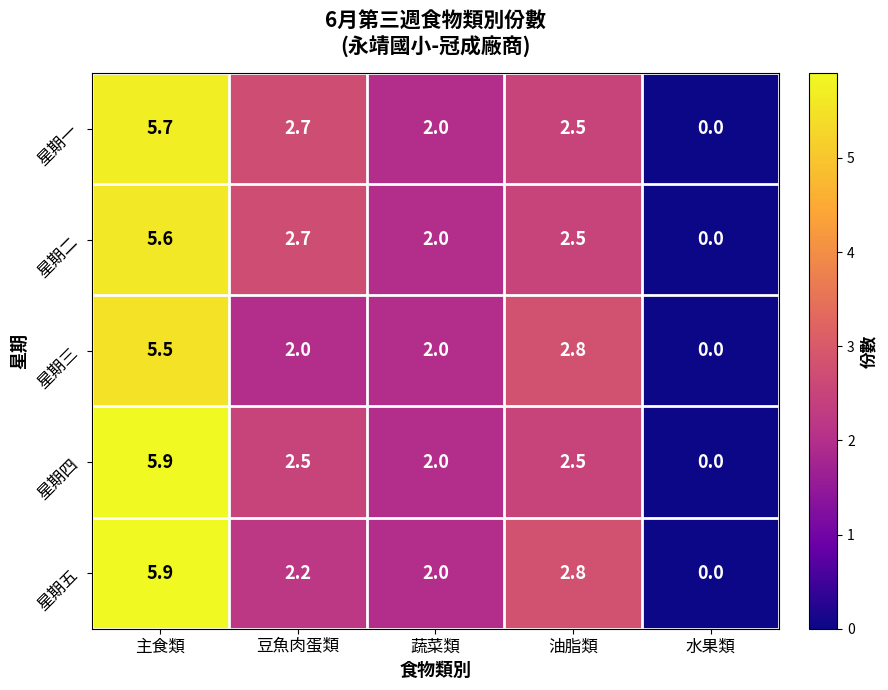

What is the approximate value of 星期三 at 豆魚肉蛋類?

2.0